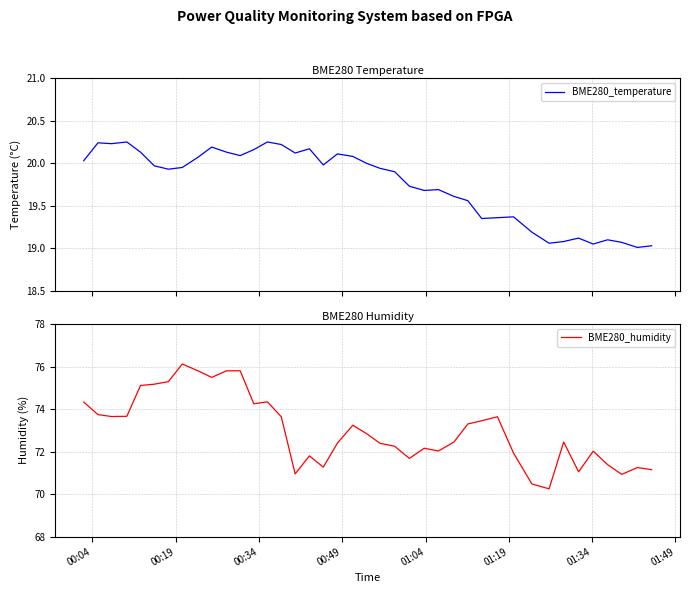

Does the chart display data point markers on the line(s)?

No